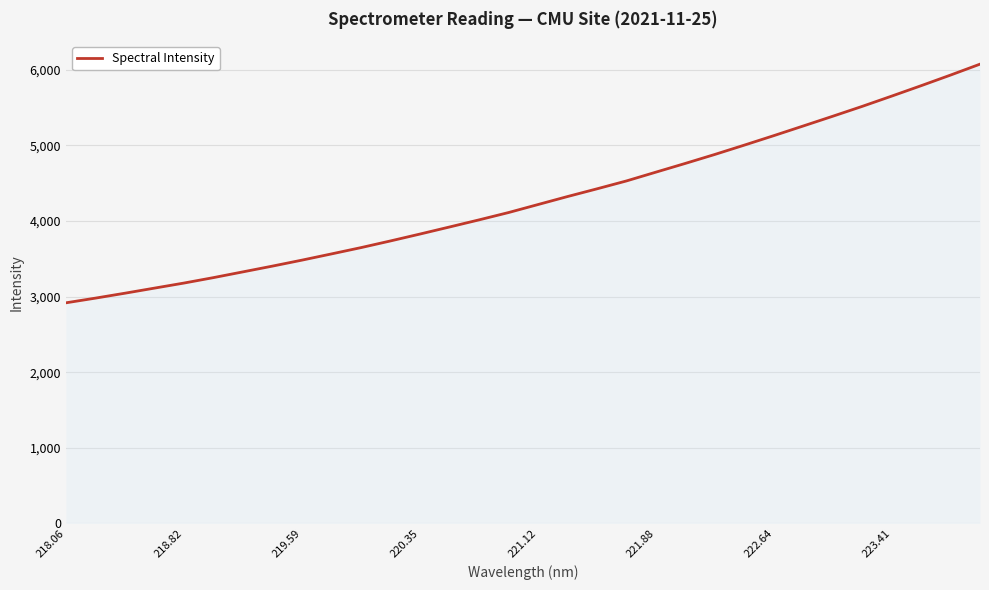

What is the difference between the maximum and minimum values?

3156.5